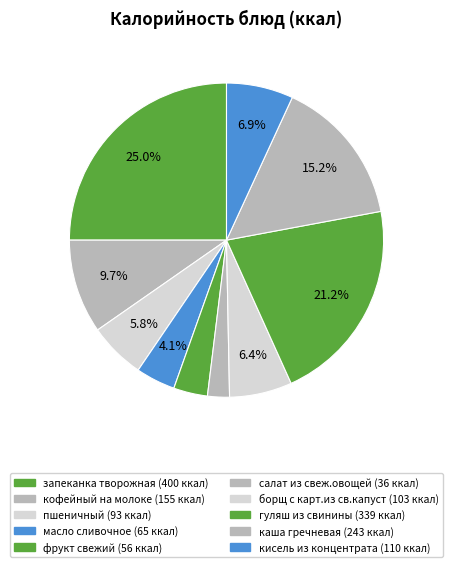

How many segments does this pie chart have?

10